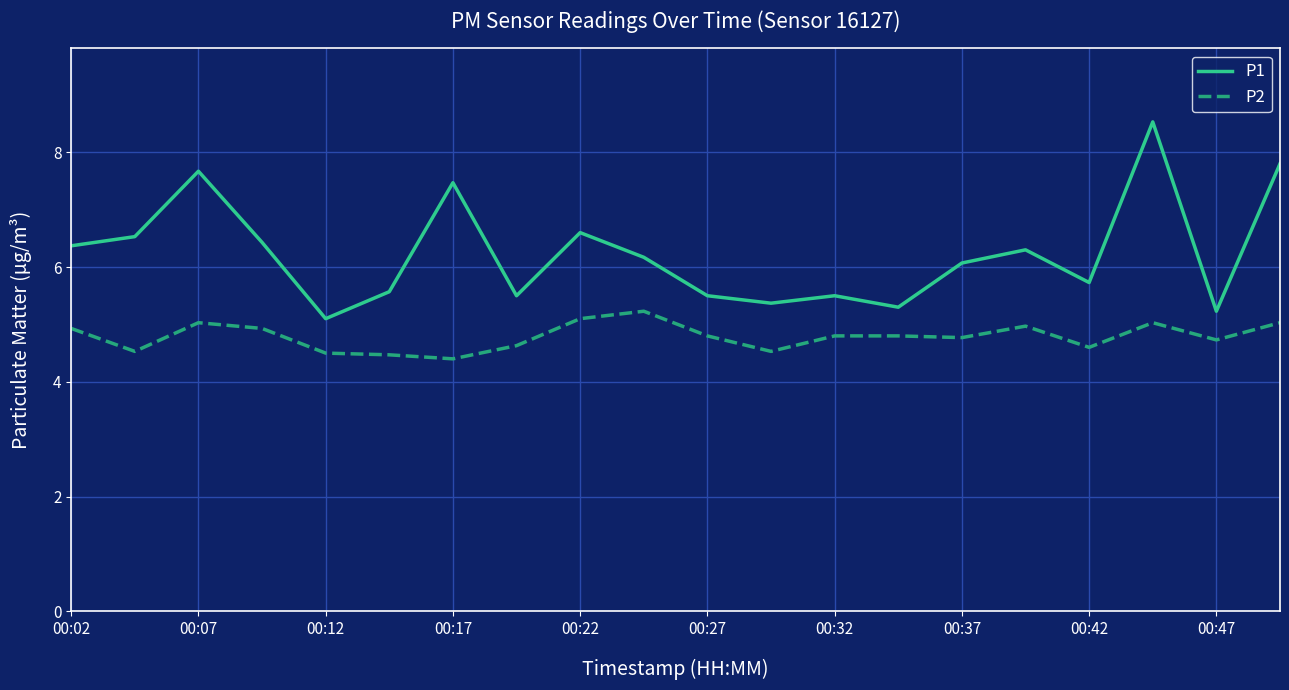

What is the minimum value shown in the chart?

4.4